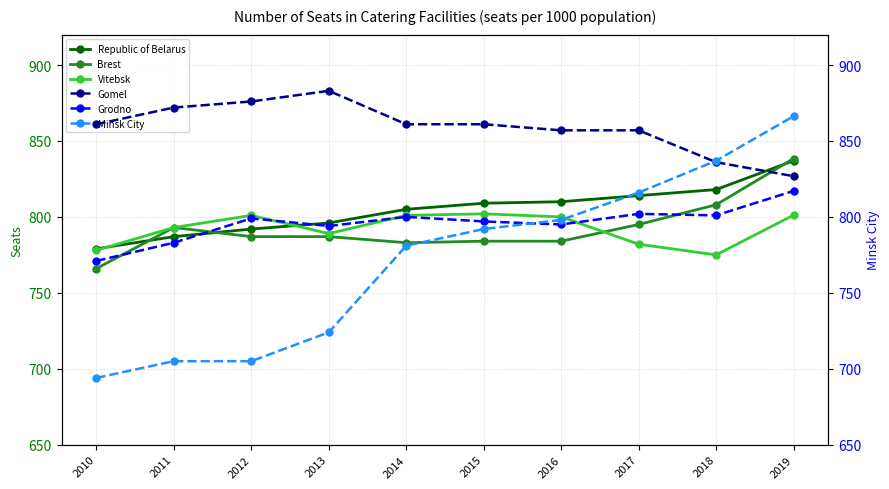

What are all the series names shown in the legend?

Republic of Belarus, Brest, Vitebsk, Gomel, Grodno, Minsk City